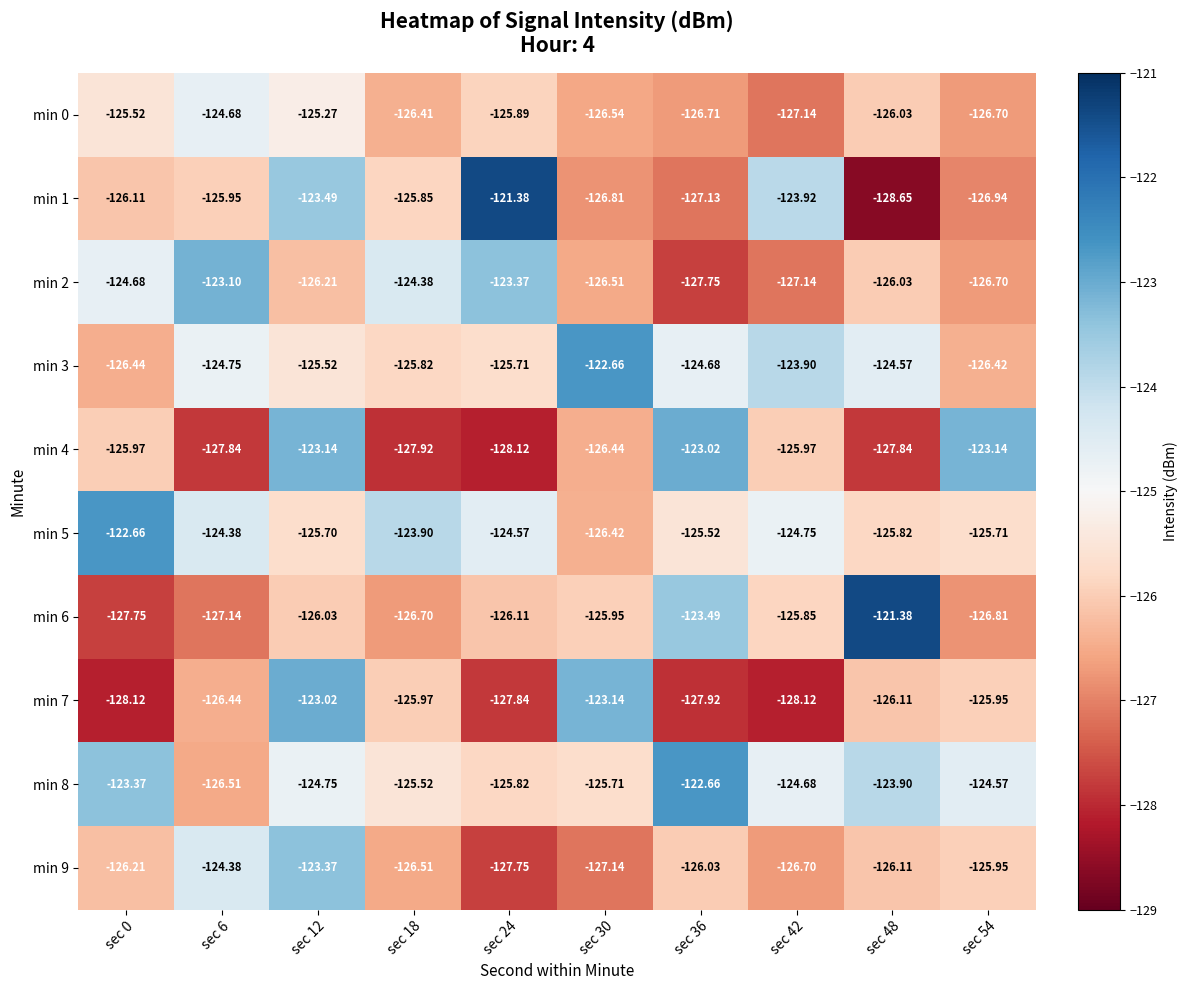

At how many categories does at least one series exceed -127?

10